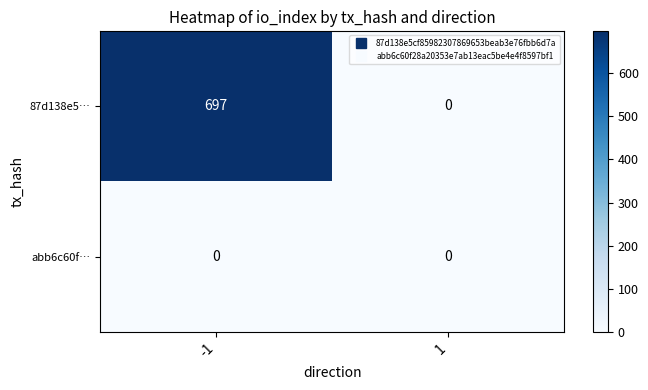

Which series has the largest range (max minus min)?

87d138e5…